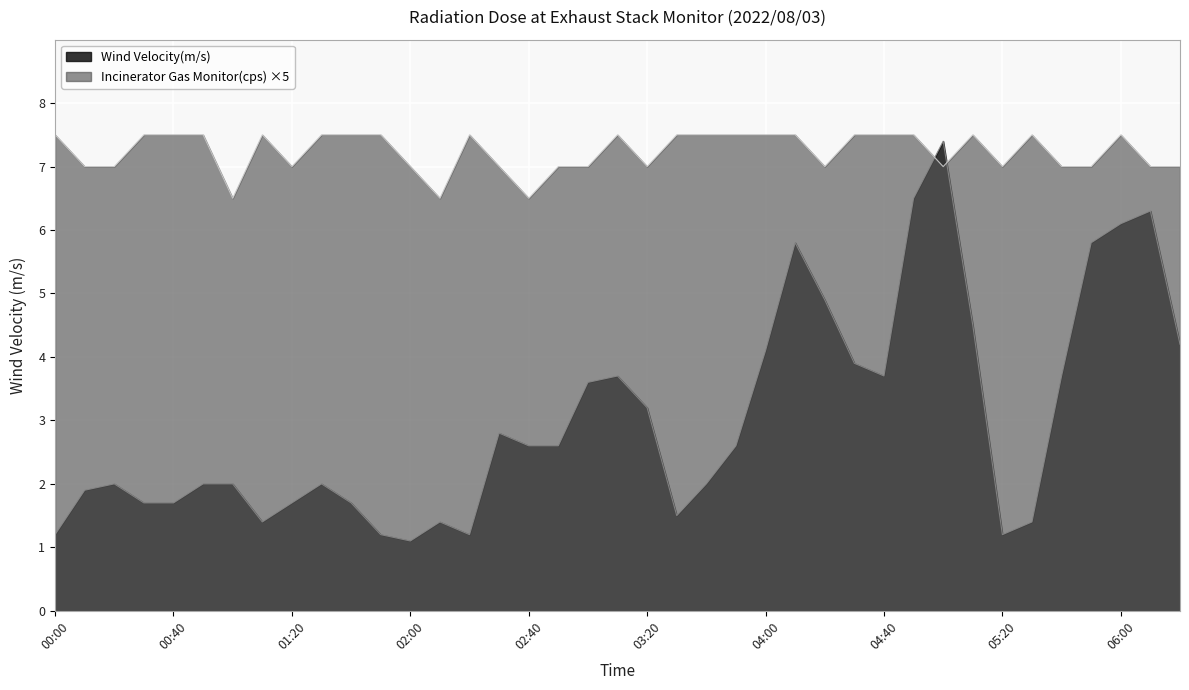

How many interior local valleys does the Incinerator Gas Monitor(cps) series have?

8